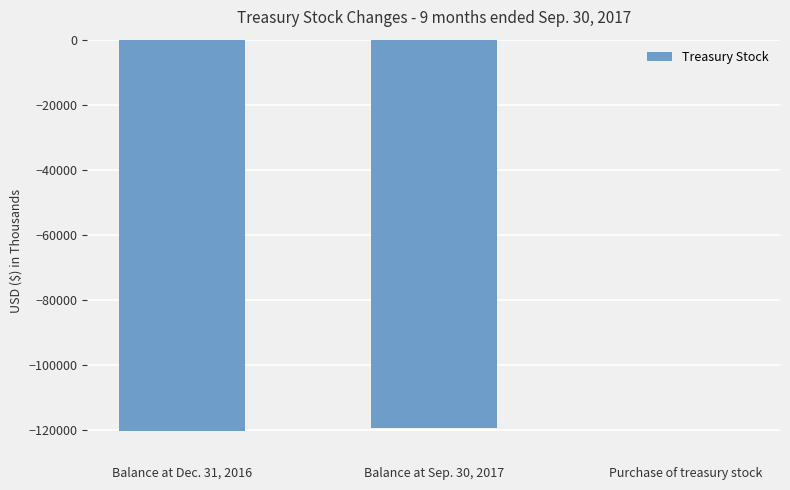

Which category has the highest value across all series?

Purchase of treasury stock